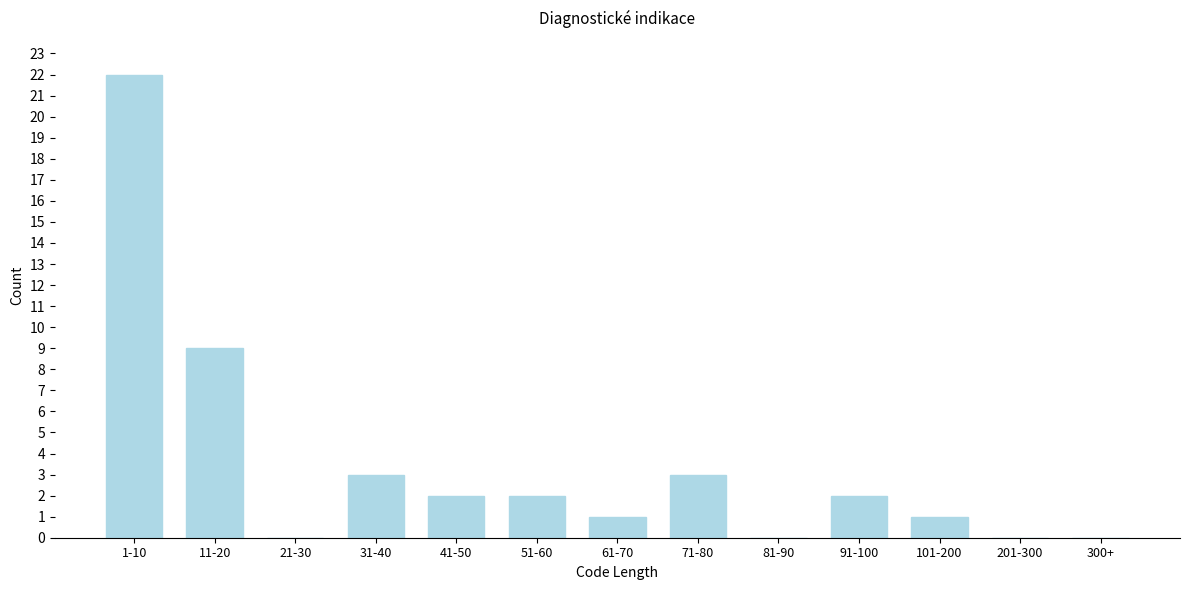

Reading left to right, extract all data points from this chart.

1-10=22	11-20=9	21-30=0	31-40=3	41-50=2	51-60=2	61-70=1	71-80=3	81-90=0	91-100=2	101-200=1	201-300=0